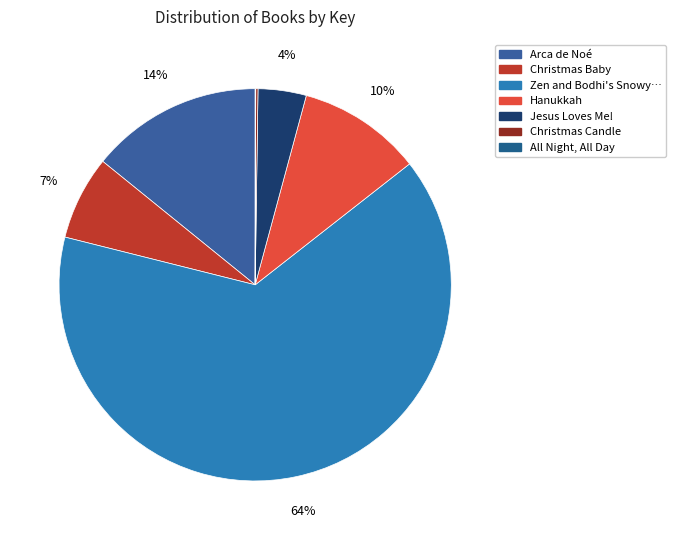

To the nearest percent, what is the average slice percentage?

14%